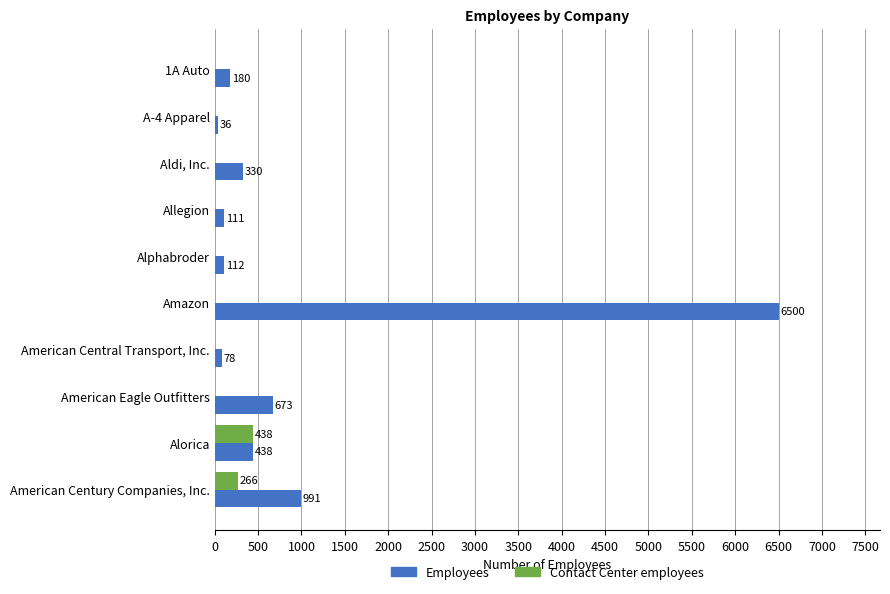

The value of Contact Center employees at American Central Transport, Inc. is 0. True or false?

True